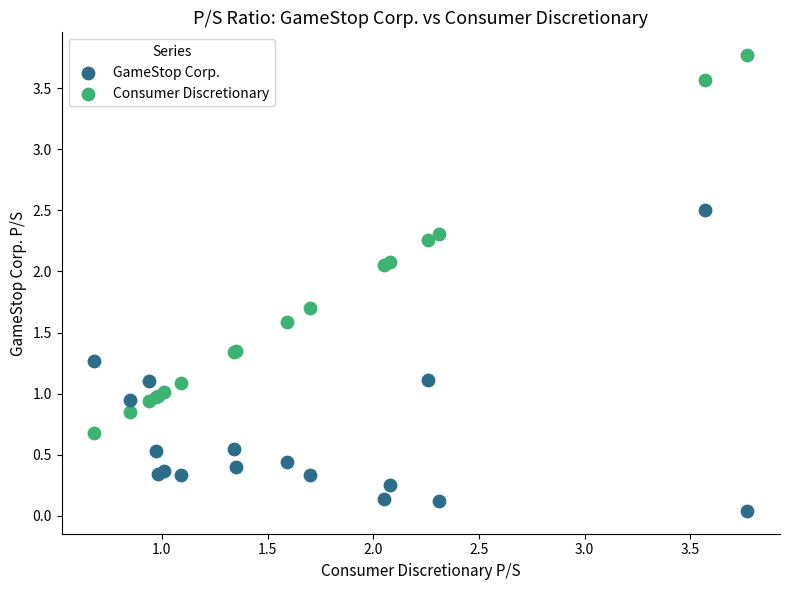

Which series reaches the minimum Y coordinate?

GameStop Corp.